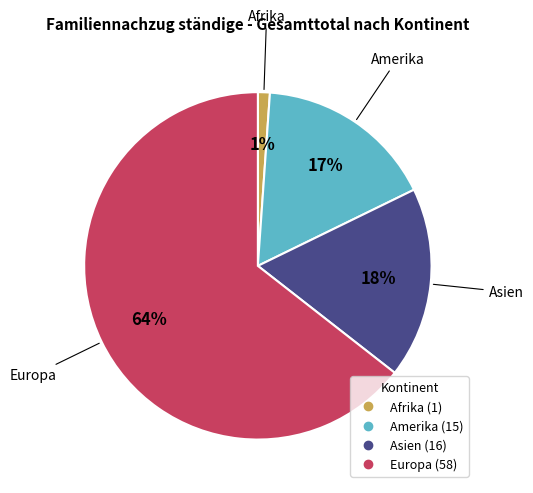

Is the sum of Afrika and Europa greater than half?

Yes